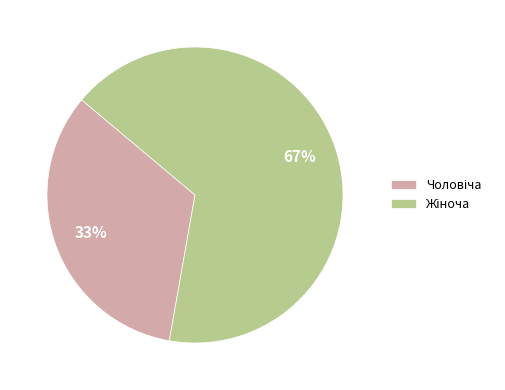

To the nearest percent, what is the average slice percentage?

50%